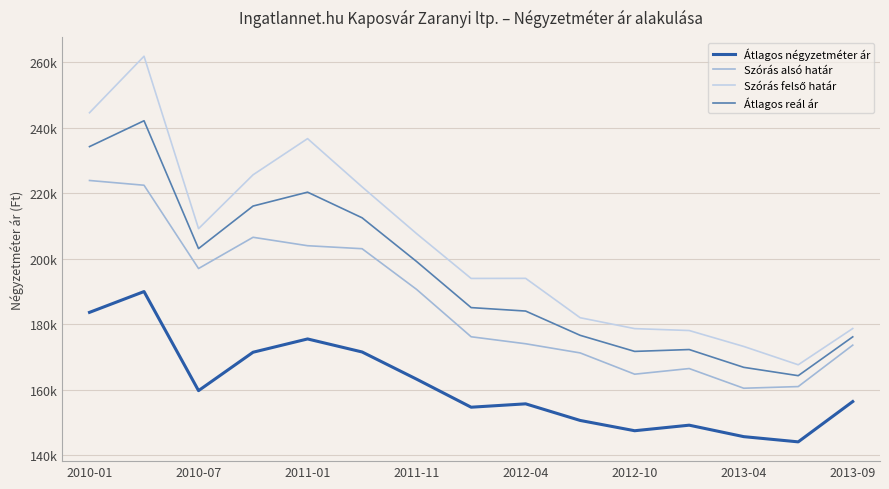

True or false: Szórás felső határ has more than 2 interior local peaks.

True